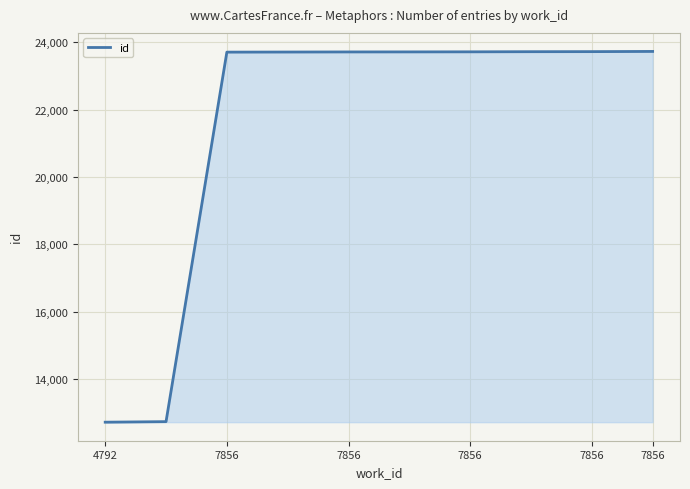

What is the maximum value shown in the chart?

23725